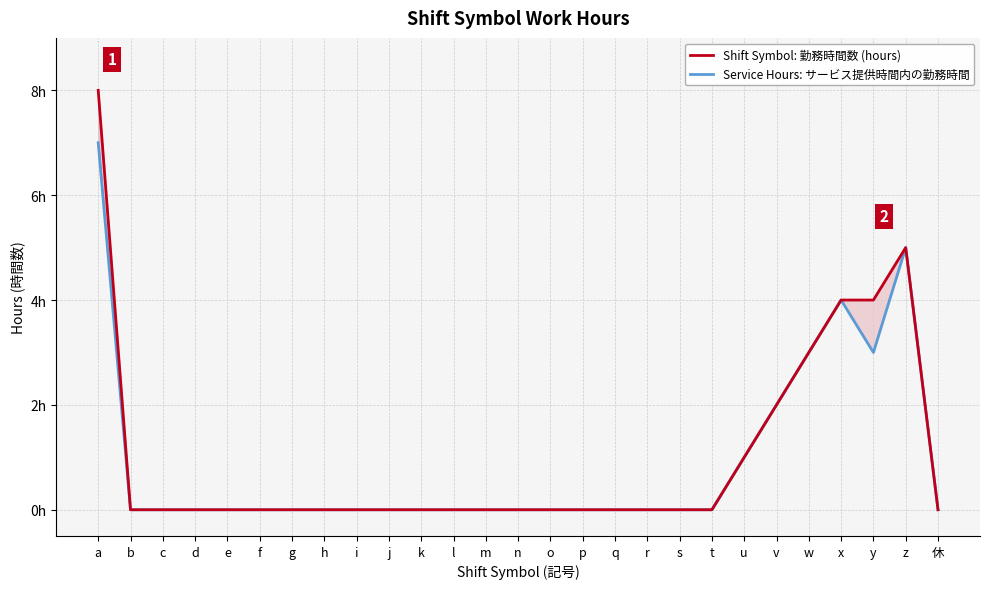

Does the chart have visible grid lines?

Yes